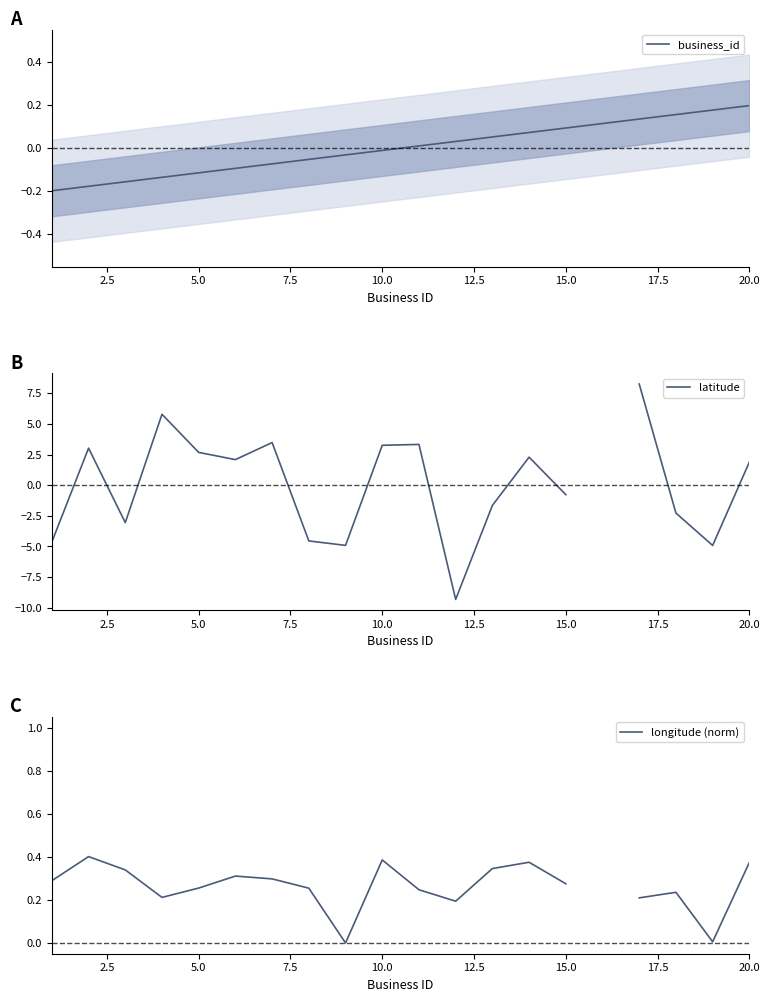

The value of business_id at 5.0 is -0.0. True or false?

False